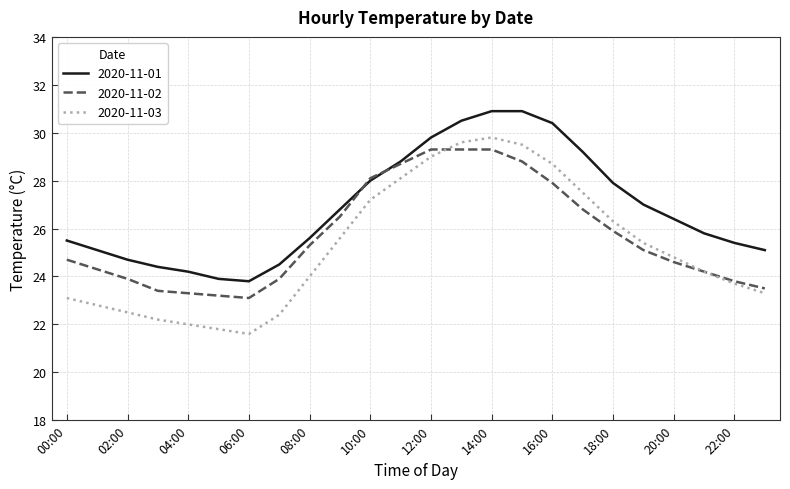

Which series has the widest spread of values?

2020-11-03